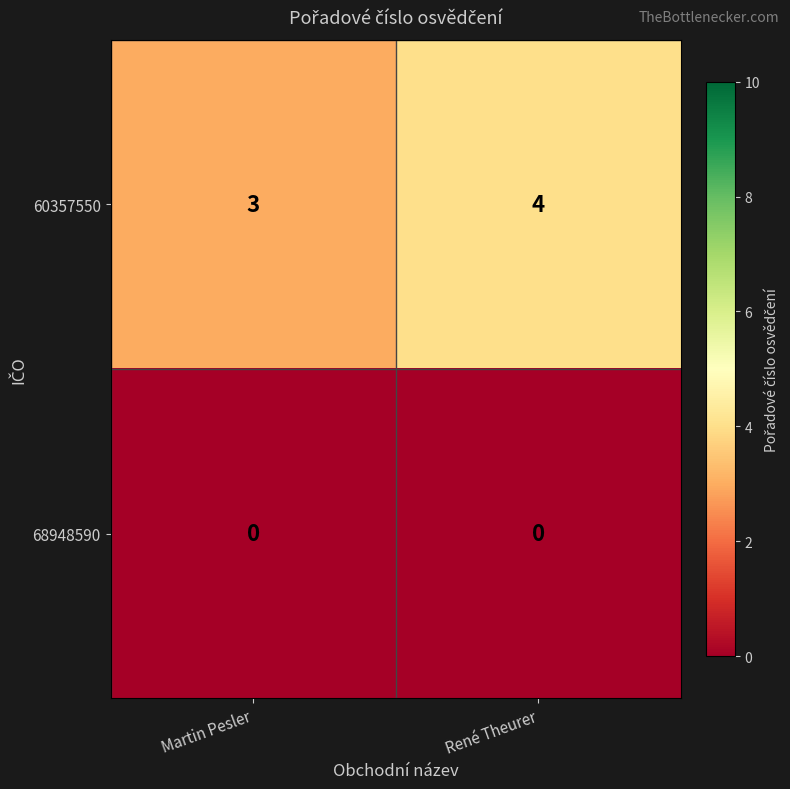

Reading left to right, what are all the values shown in this chart?

60357550: 3	4
68948590: 0	0